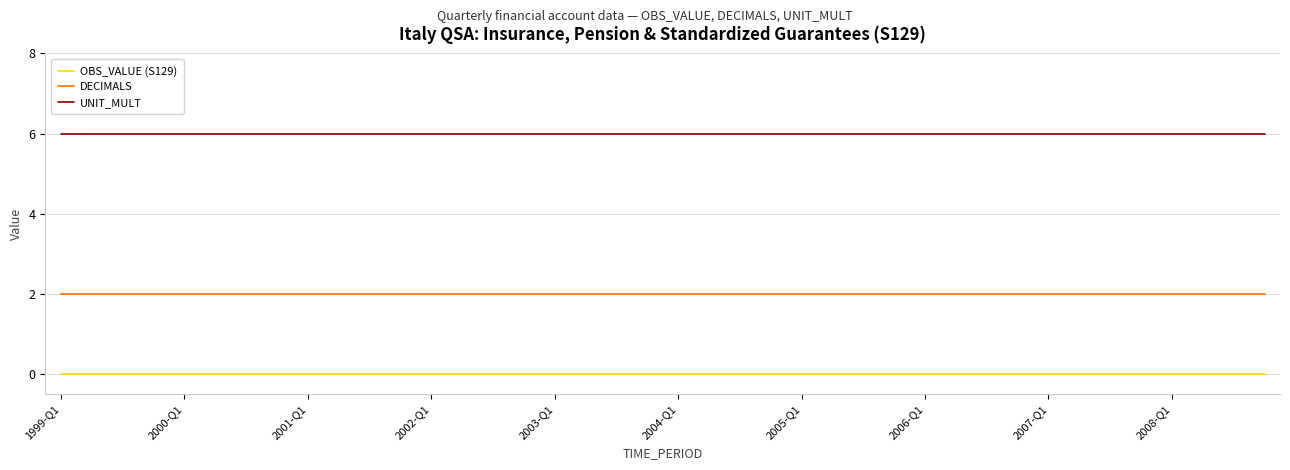

True or false: UNIT_MULT and DECIMALS intersect in this chart.

False